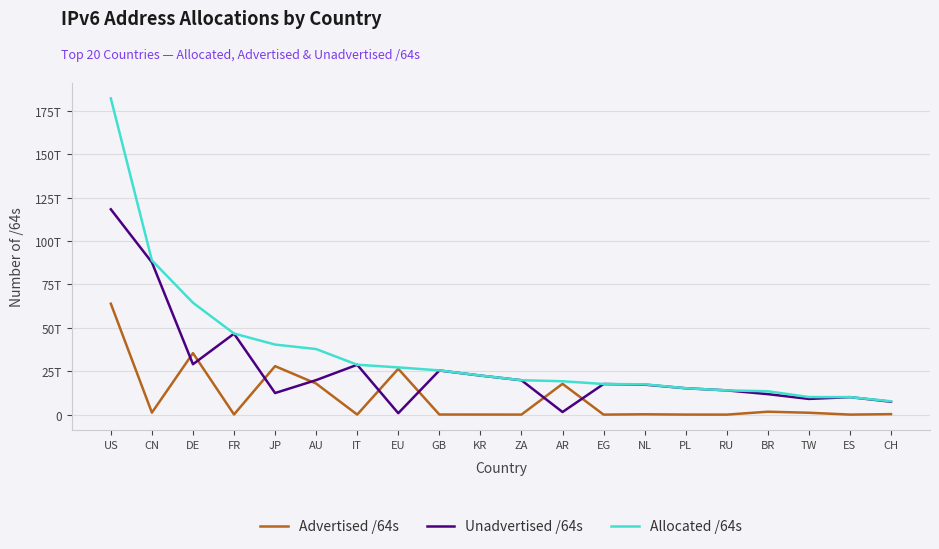

Reading right to left, list all the values displayed in this chart.

Advertised /64s: 274877972480	12884901888	1079664377856	1672955363328	4295294976	22011772928	188979085312	4295032832	17745733091328	12952010752	40819359744	55834771456	26392574230528	21474902016	17892853547008	27936364888064	79725395968	35424890454016	1148568338432	63902443372544
Unadvertised /64s: 7421711155200	10071699488768	9047868833792	11800977801216	13962951458816	15190771695616	17278670929920	17626545782784	1491592675328	19808328286208	22494874370049	25426215698432	816044441600	28720447225856	19881440837632	12428284657665	46636639715328	29034001268736	87727190966272	118300101050368
Allocated /64s: 7696589127680	10084584390656	10127533211648	13473933164544	13967246753792	15212783468544	17467650015232	17630840815616	19237325766656	19821280296960	22535693729793	25482050469888	27208618672128	28741922127872	37774294384640	40364649545729	46716365111296	64458891722752	88875759304704	182202544422912